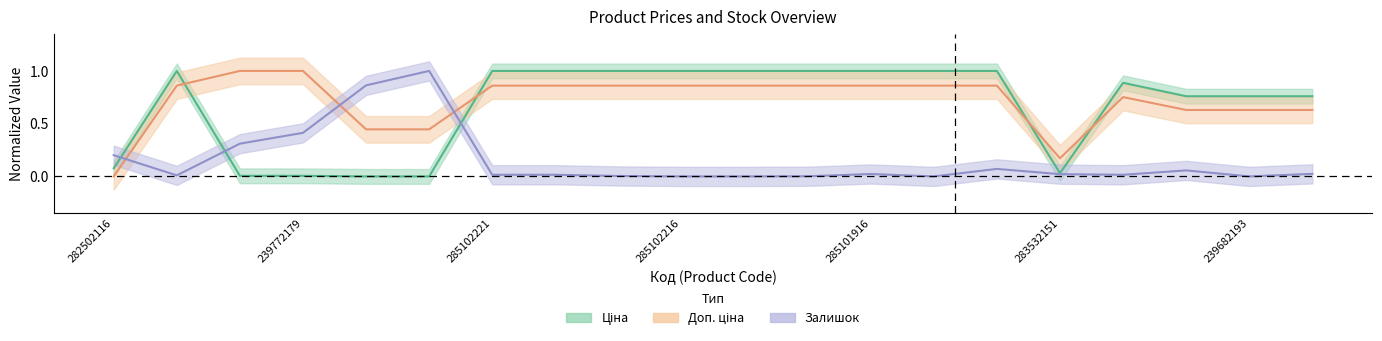

Is the value of Ціна at 239682195 greater than the value of Доп. ціна at 285101915?

No